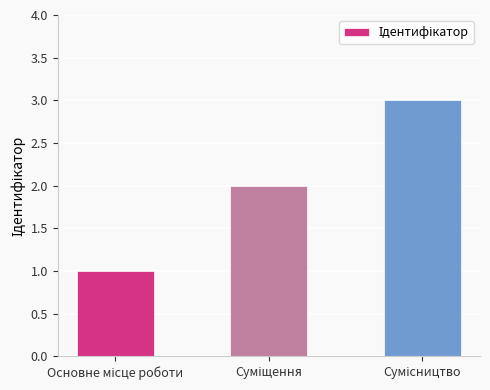

What is the maximum value shown in the chart?

3